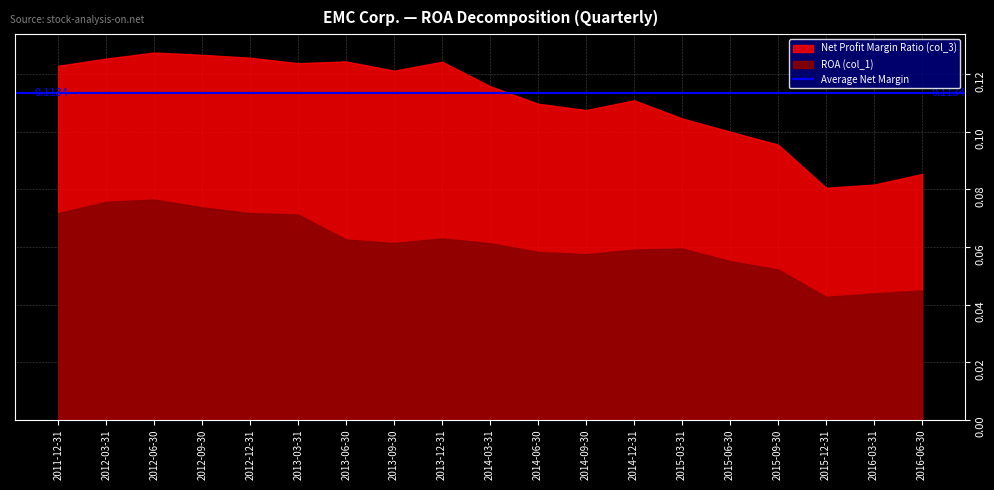

The value of Net Profit Margin Ratio (col_3) at 2016-06-30 is 0.1. True or false?

True